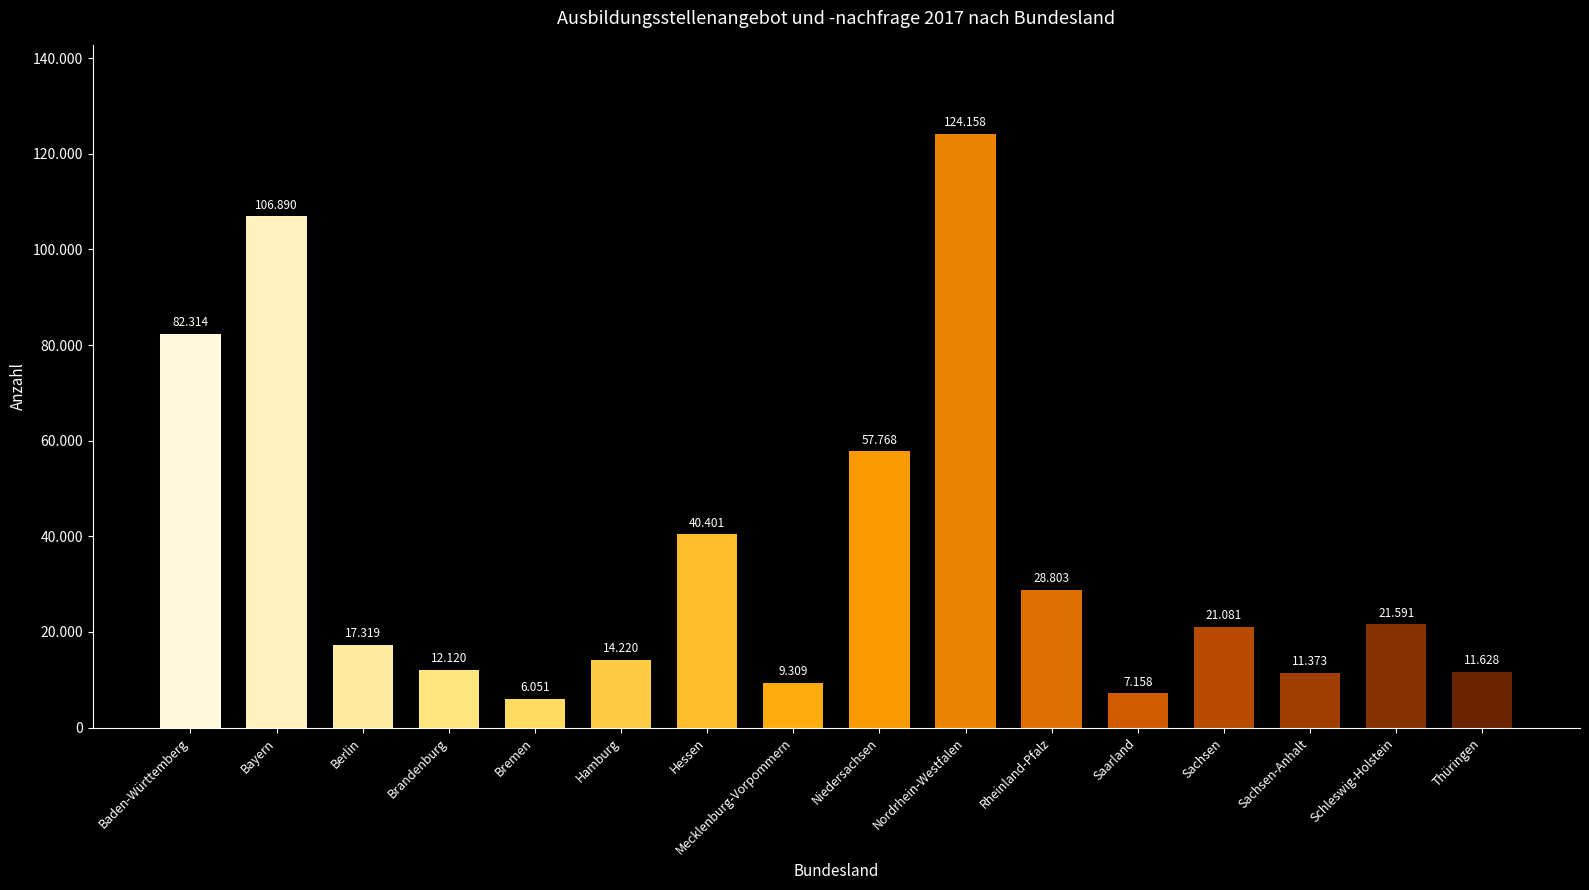

What is the sum of all values?

572184